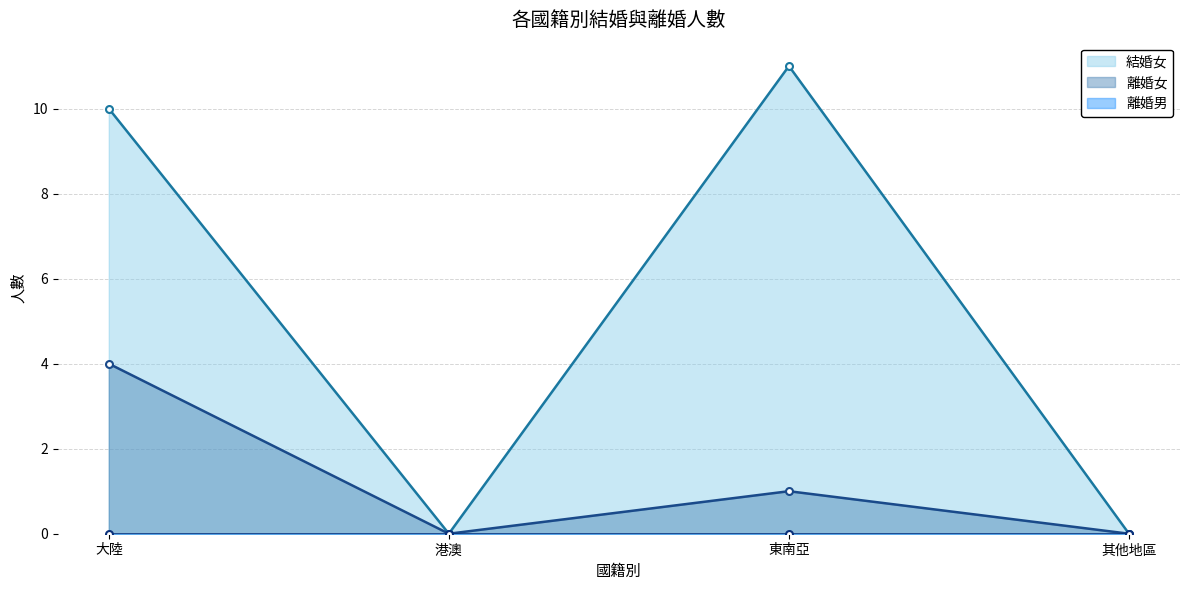

Is the value of 結婚女 at 大陸 greater than the value of 離婚女 at 港澳?

Yes